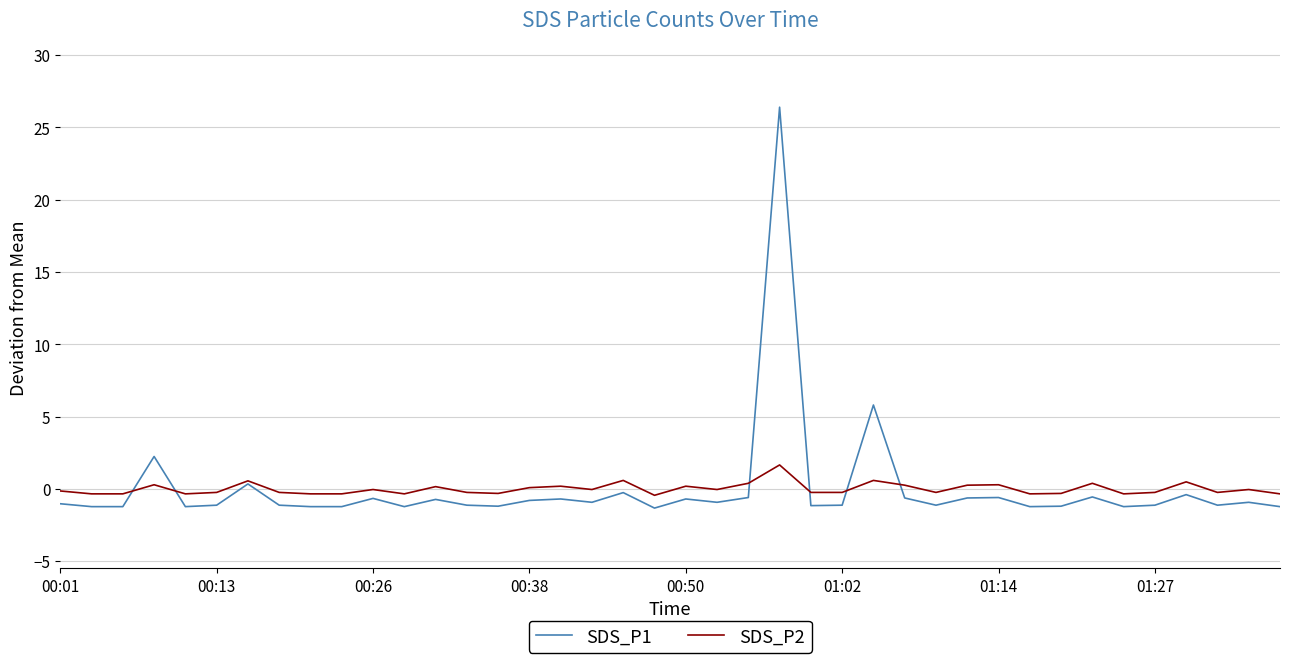

What are all the series names shown in the legend?

SDS_P1, SDS_P2